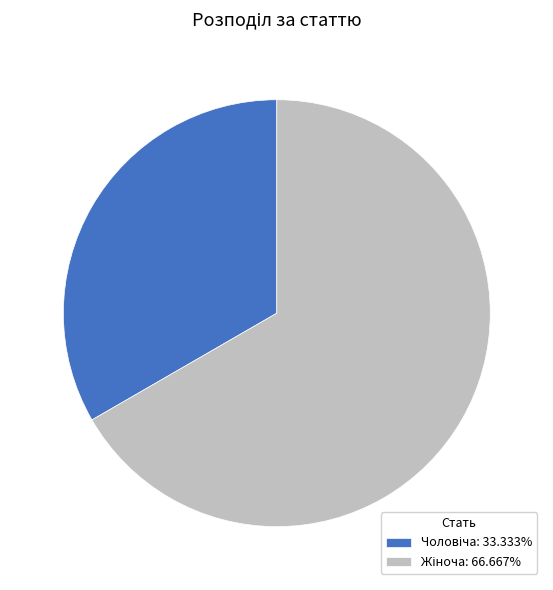

Is there any slice that represents more than half of the pie?

Yes